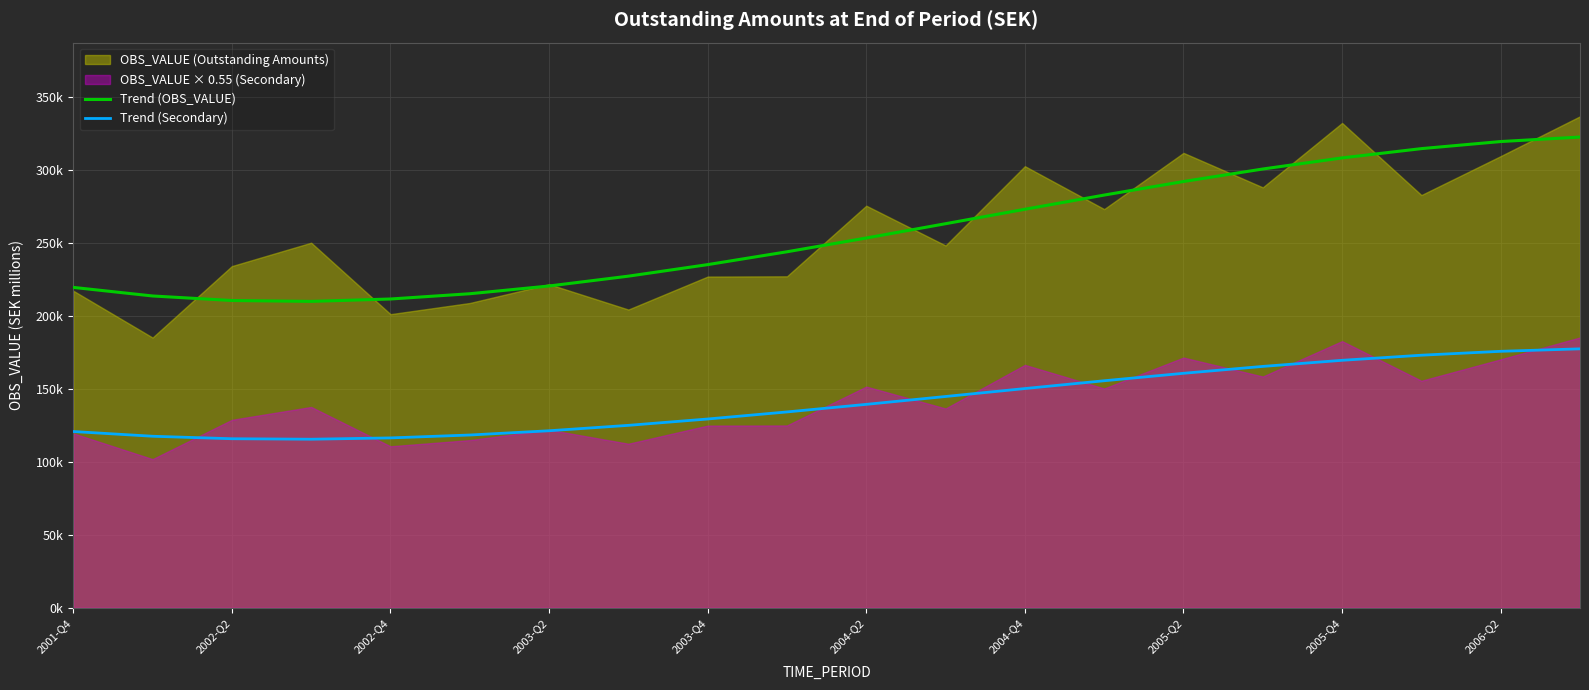

What is the spread (max minus min) of values at 2004-Q2?

113934.9